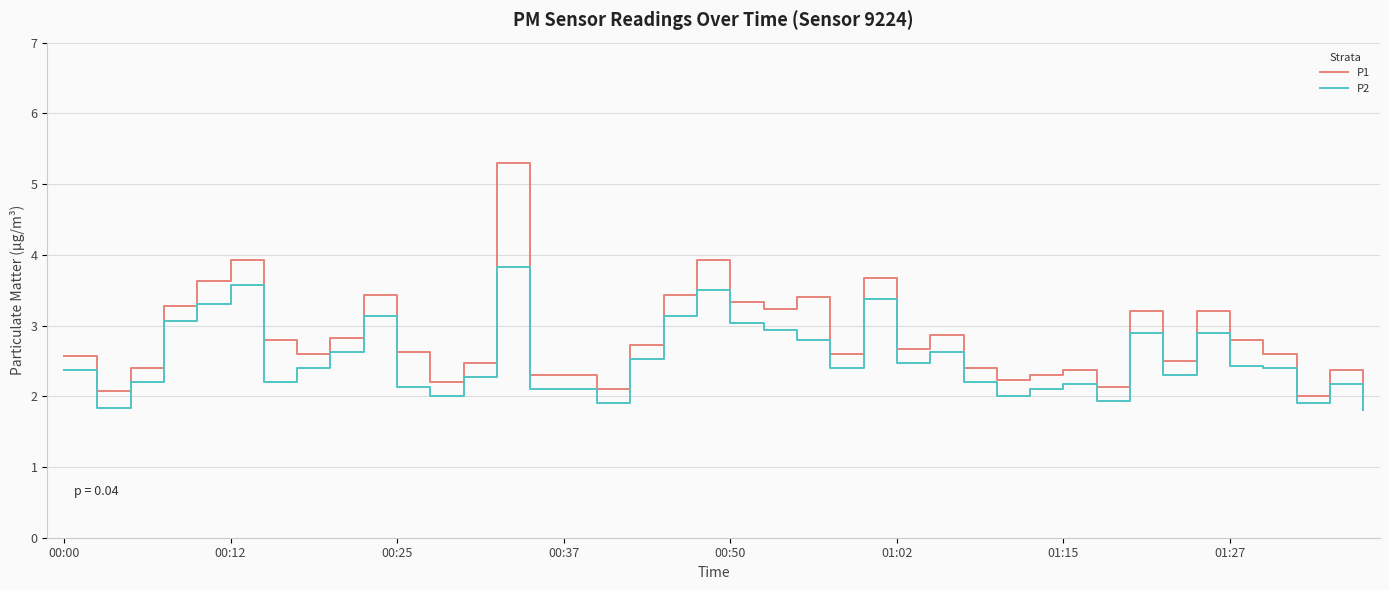

List the series in order of their peak value, lowest first.

P2, P1